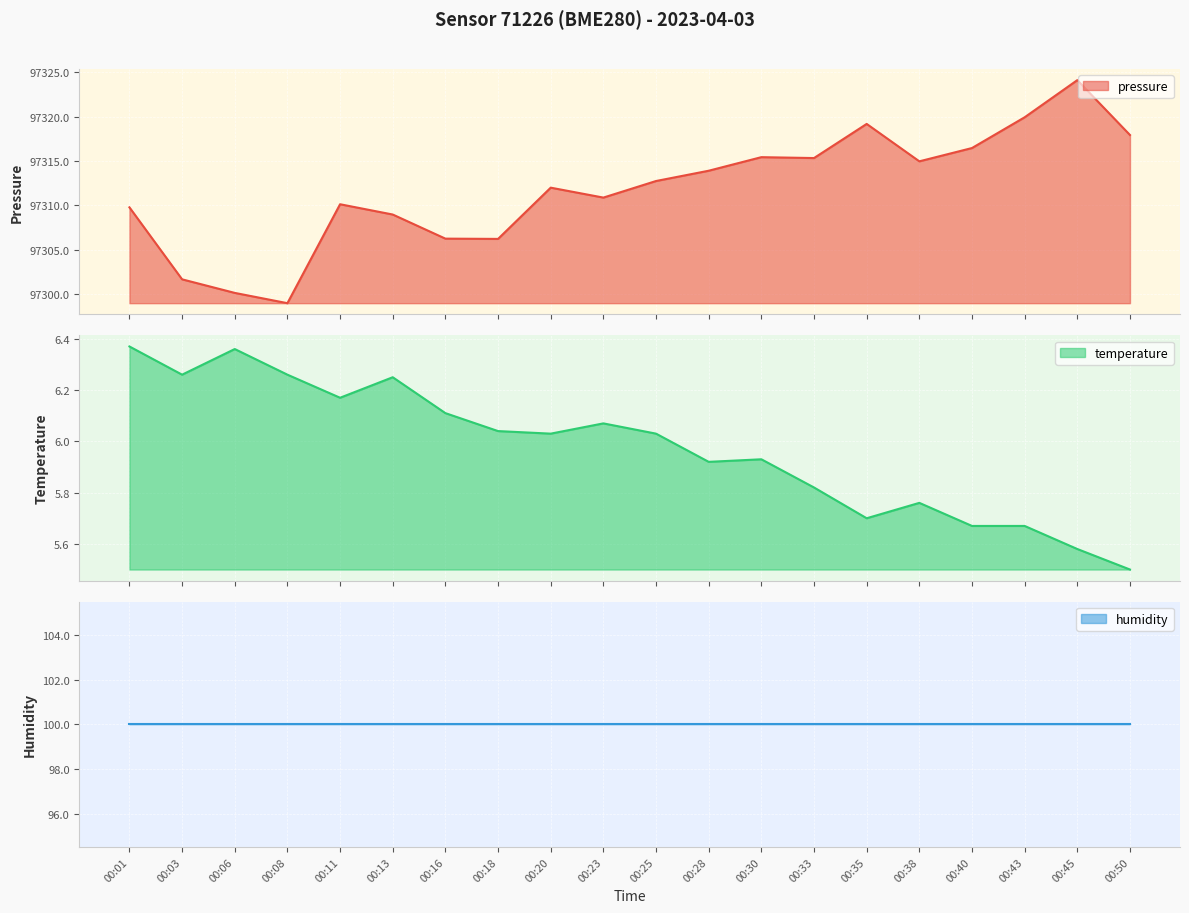

Where is temperature nearest to the value 5?

00:50